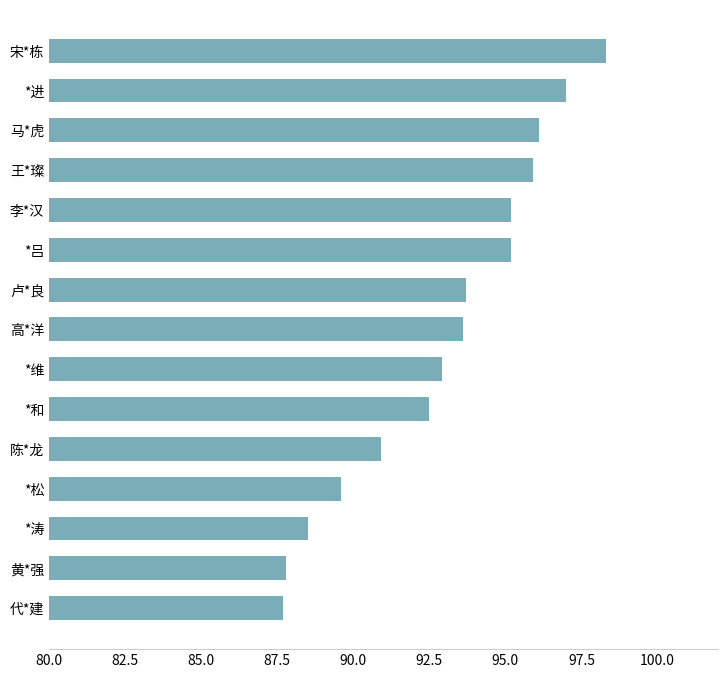

What is the smallest value displayed?

87.7